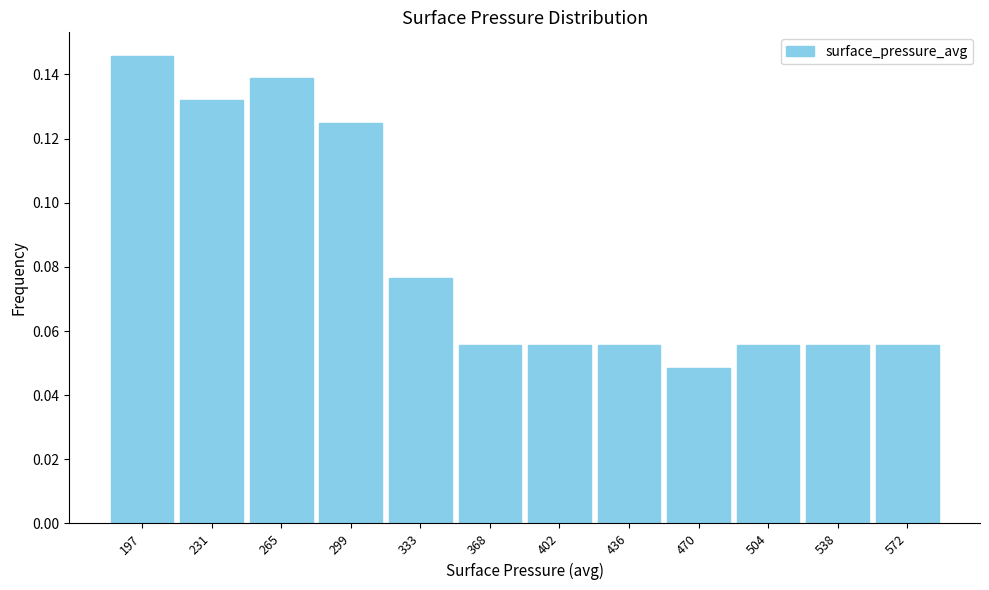

True or false: the data shows 0.0 at 265.

False